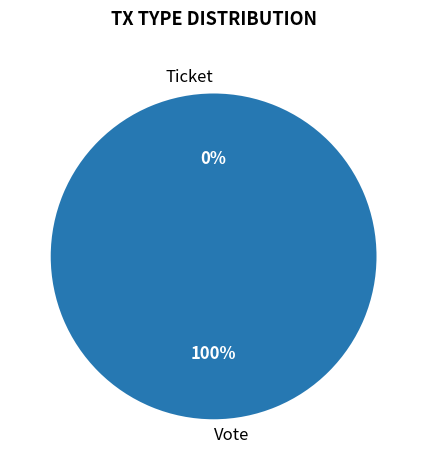

Which category has the biggest portion of the pie?

Vote